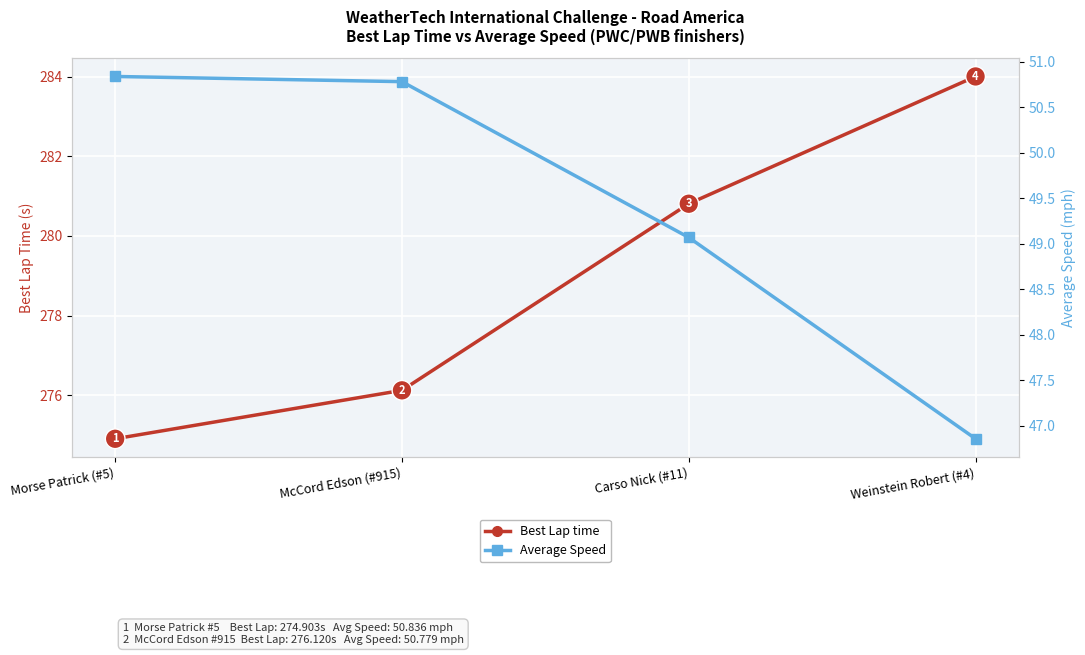

Is it true that Best Lap time equals 429.1 at McCord Edson (#915)?

False